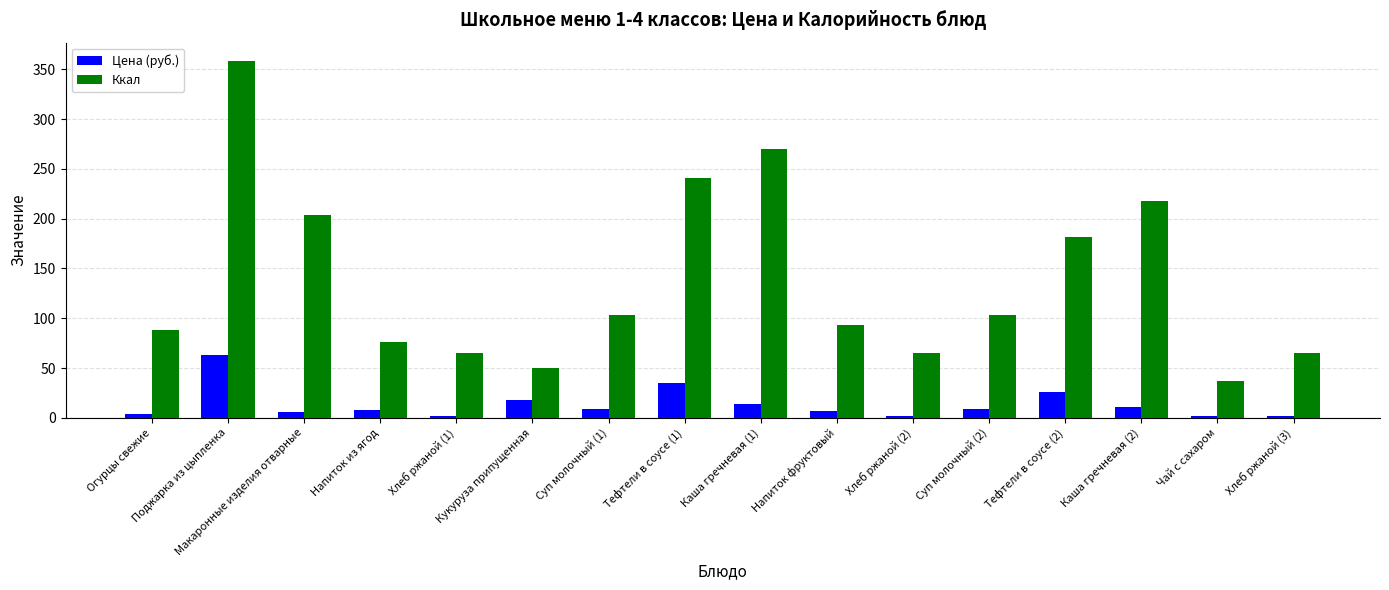

Rank the series by their average value, from lowest to highest.

Цена (руб.), Ккал